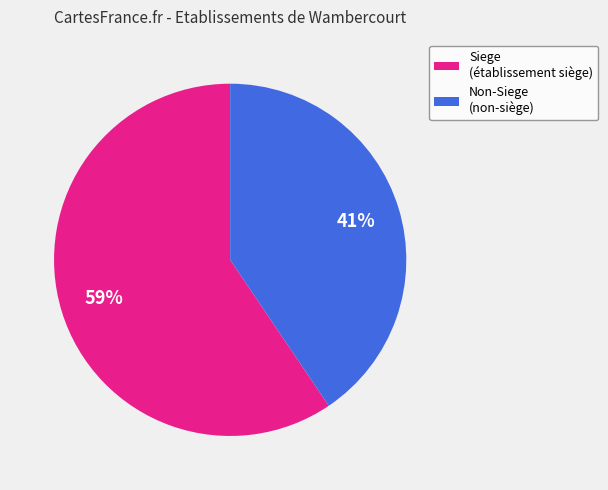

To the nearest percent, what is the average slice percentage?

50%